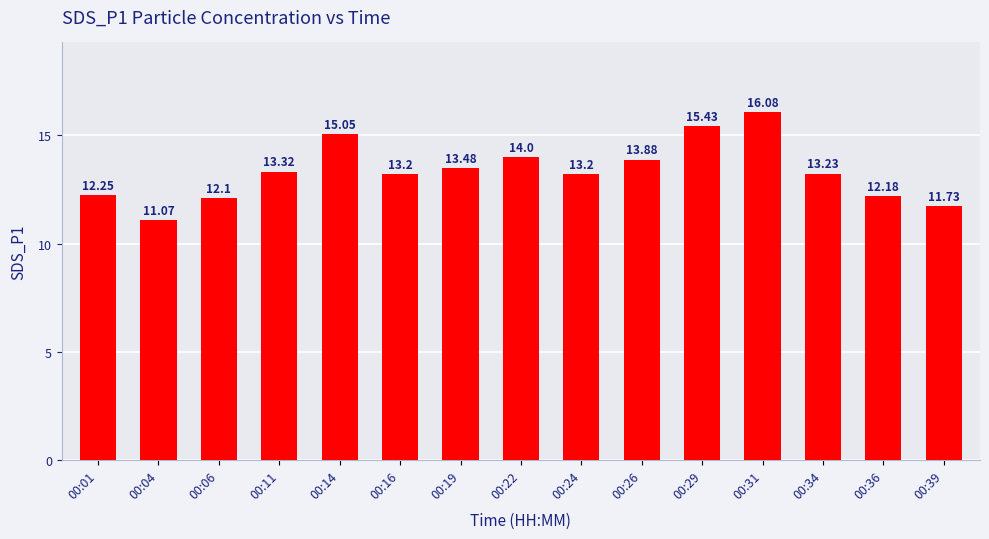

What is the change in value from 00:04 to 00:26?

+2.8